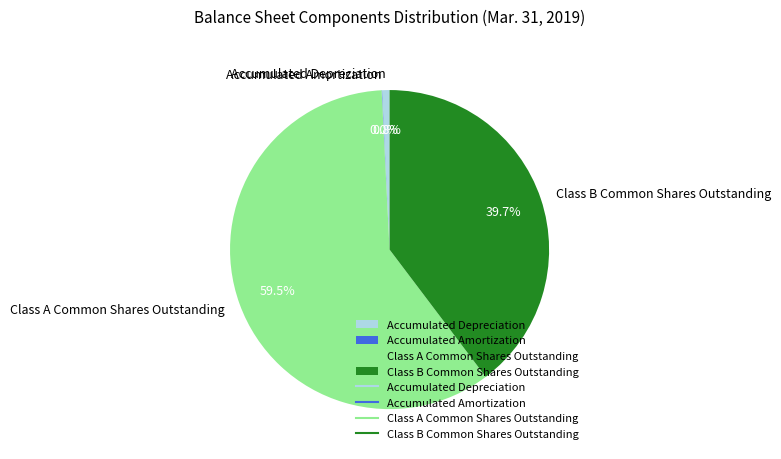

Is it true that Class B Common Shares Outstanding is 46% of the pie?

False